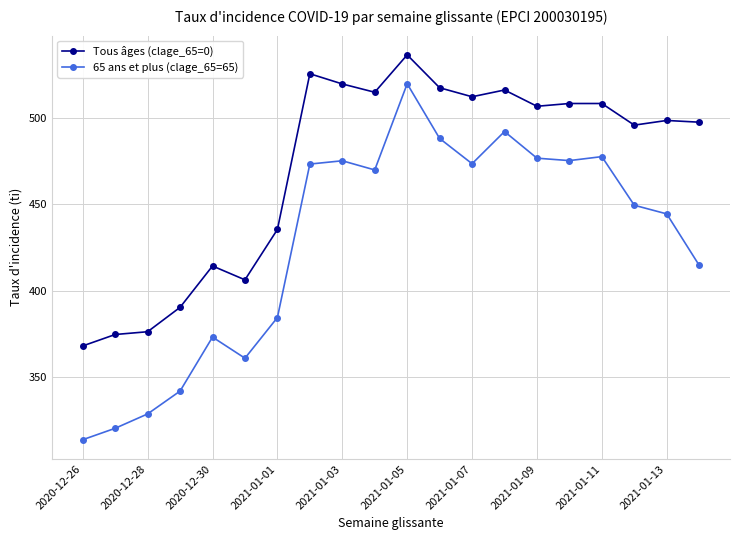

What is the value of the 65 ans et plus (clage_65=65) point at the 15th from the left?

476.5